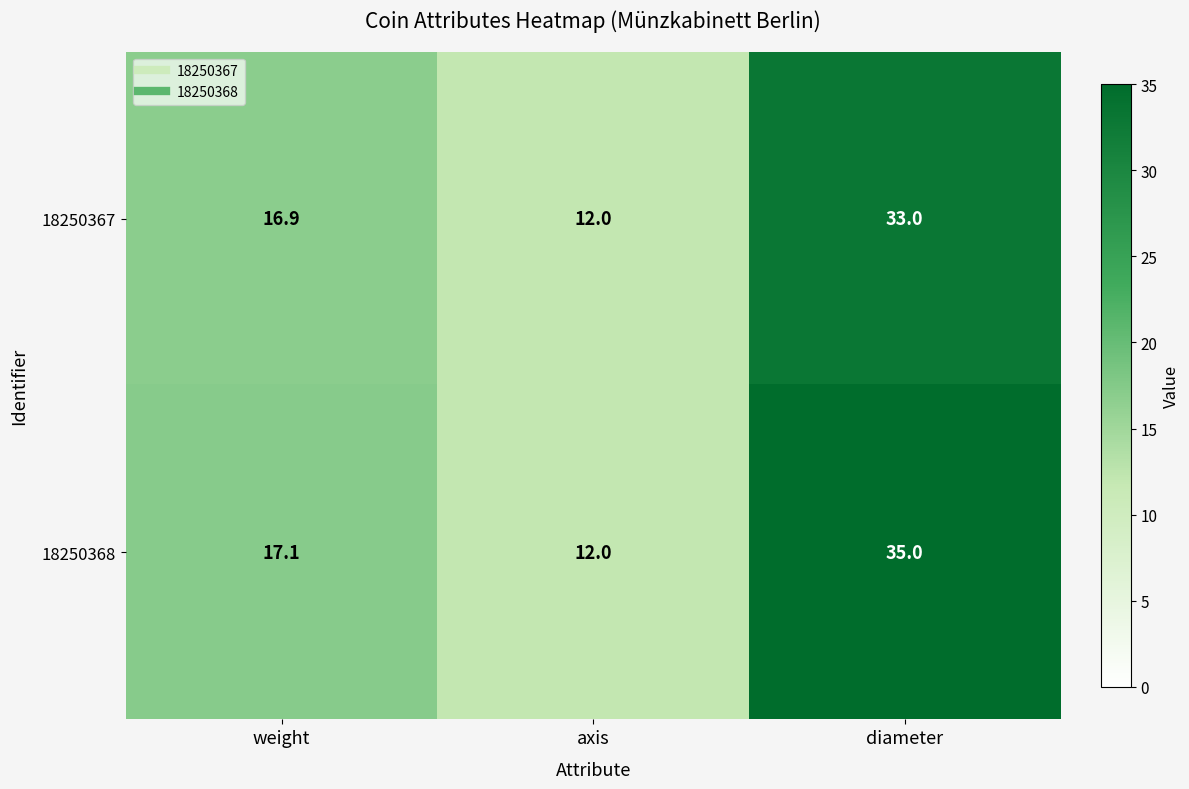

Rank the series at weight from highest to lowest value.

18250368, 18250367